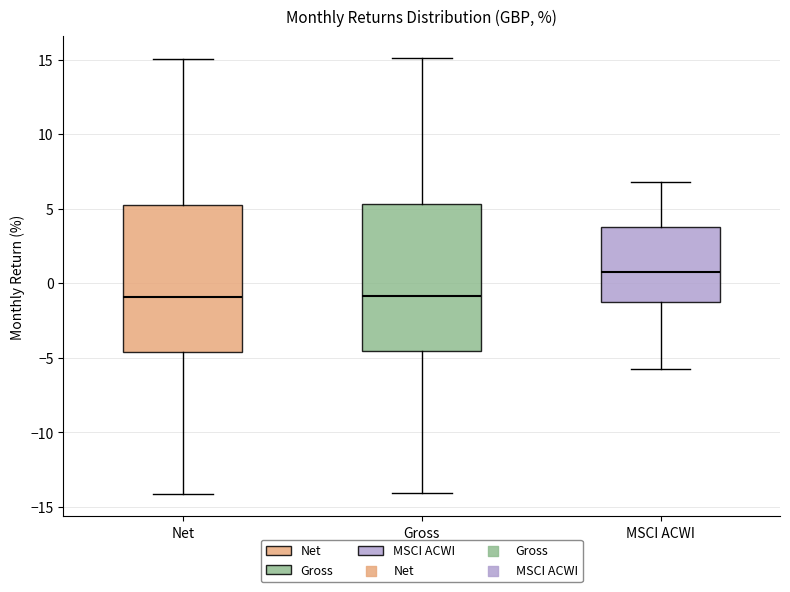

Which box's median line is the highest?

MSCI ACWI